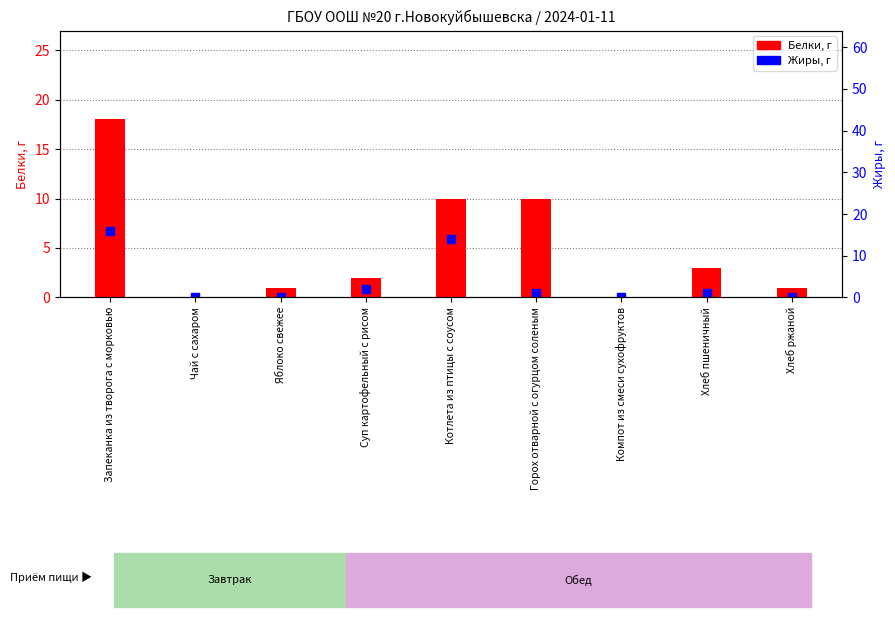

Reading left to right, extract all data points from this chart.

Белки: 18	0	1	2	10	10	0	3	1
Жиры: 16	0	0	2	14	1	0	1	0